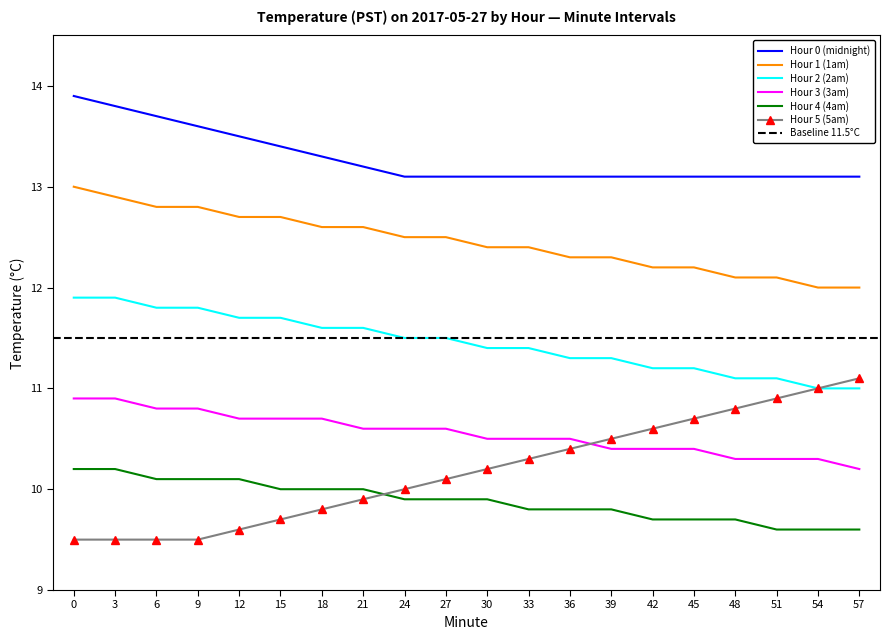

Reading left to right, transcribe all the data shown in this chart.

Hour 0 (midnight): 0=13.9	3=13.8	6=13.7	9=13.6	12=13.5	15=13.4	18=13.3	21=13.2	24=13.1	27=13.1	30=13.1	33=13.1	36=13.1	39=13.1	42=13.1	45=13.1	48=13.1	51=13.1	54=13.1	57=13.1
Hour 1 (1am): 0=13.0	3=12.9	6=12.8	9=12.8	12=12.7	15=12.7	18=12.6	21=12.6	24=12.5	27=12.5	30=12.4	33=12.4	36=12.3	39=12.3	42=12.2	45=12.2	48=12.1	51=12.1	54=12.0	57=12.0
Hour 2 (2am): 0=11.9	3=11.9	6=11.8	9=11.8	12=11.7	15=11.7	18=11.6	21=11.6	24=11.5	27=11.5	30=11.4	33=11.4	36=11.3	39=11.3	42=11.2	45=11.2	48=11.1	51=11.1	54=11.0	57=11.0
Hour 3 (3am): 0=10.9	3=10.9	6=10.8	9=10.8	12=10.7	15=10.7	18=10.7	21=10.6	24=10.6	27=10.6	30=10.5	33=10.5	36=10.5	39=10.4	42=10.4	45=10.4	48=10.3	51=10.3	54=10.3	57=10.2
Hour 4 (4am): 0=10.2	3=10.2	6=10.1	9=10.1	12=10.1	15=10.0	18=10.0	21=10.0	24=9.9	27=9.9	30=9.9	33=9.8	36=9.8	39=9.8	42=9.7	45=9.7	48=9.7	51=9.6	54=9.6	57=9.6
Hour 5 (5am): 0=9.5	3=9.5	6=9.5	9=9.5	12=9.6	15=9.7	18=9.8	21=9.9	24=10.0	27=10.1	30=10.2	33=10.3	36=10.4	39=10.5	42=10.6	45=10.7	48=10.8	51=10.9	54=11.0	57=11.1